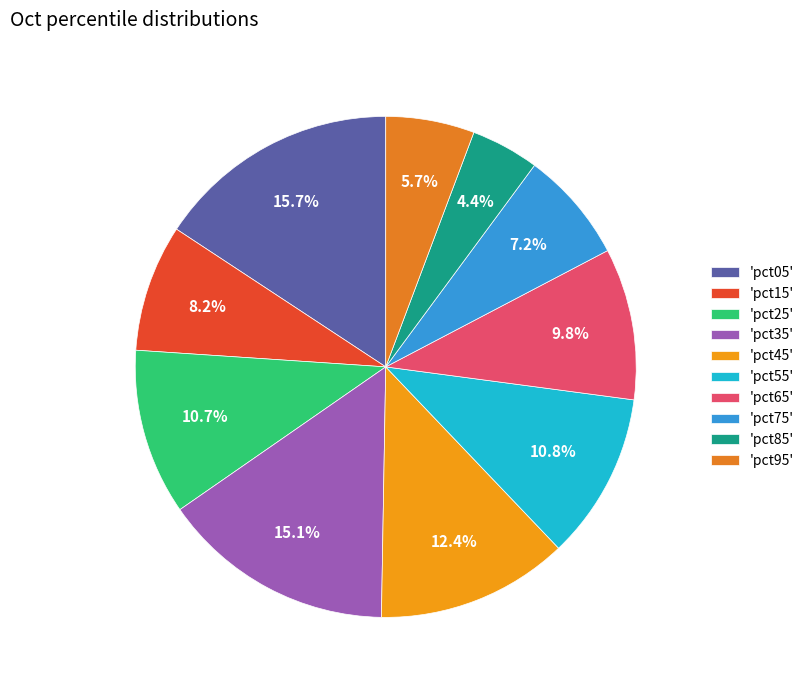

Which slice is the largest?

'pct05'